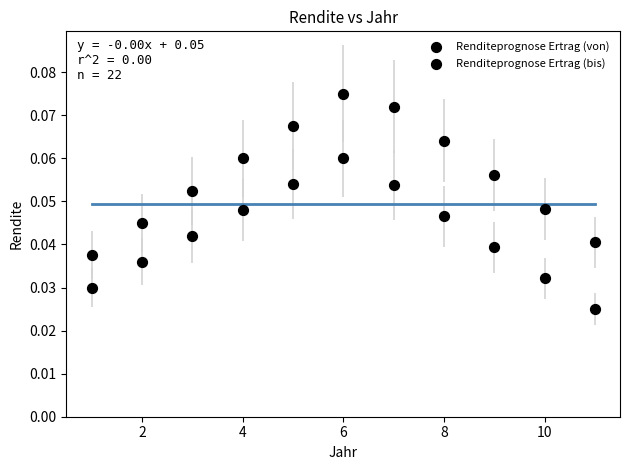

How many data points are displayed?

22